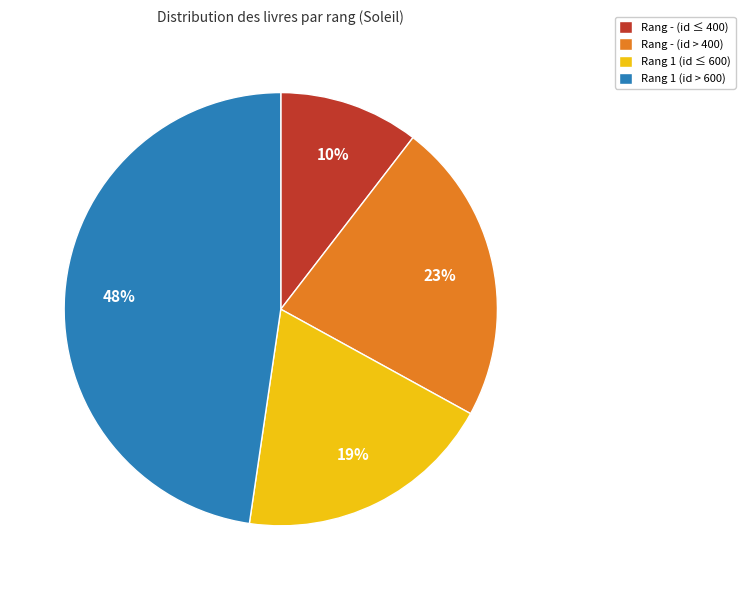

To the nearest percent, what percentage of the pie is Rang - (id ≤ 400)?

10%